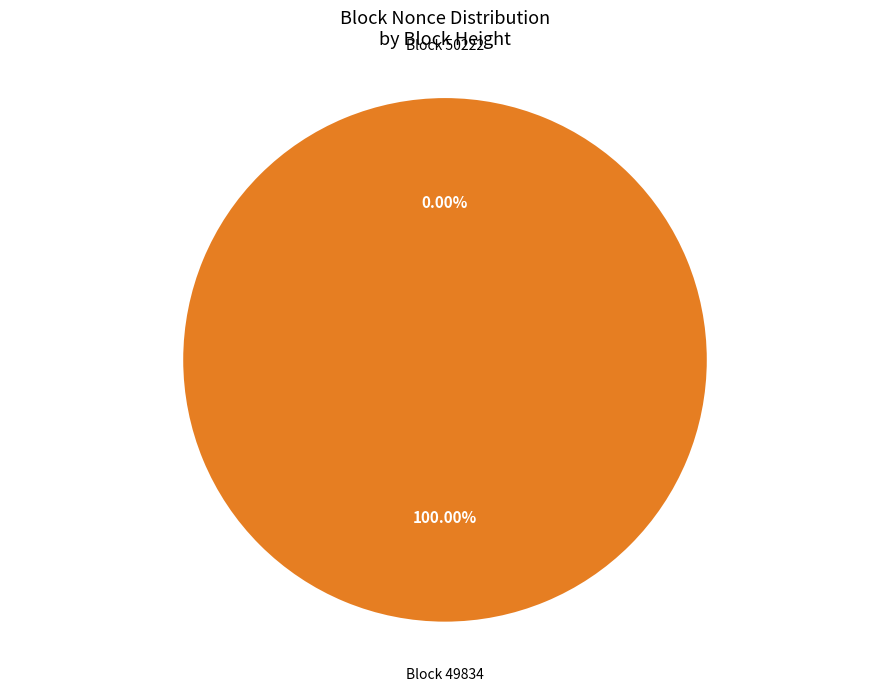

Which slice is the smallest?

50222